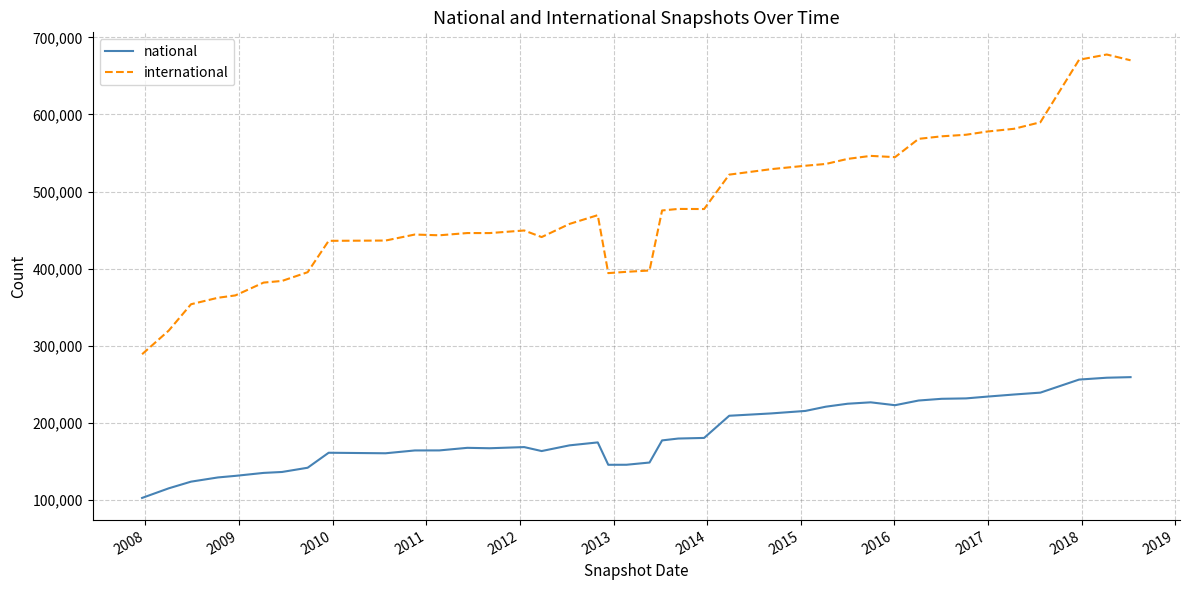

What are all the series names shown in the legend?

national, international